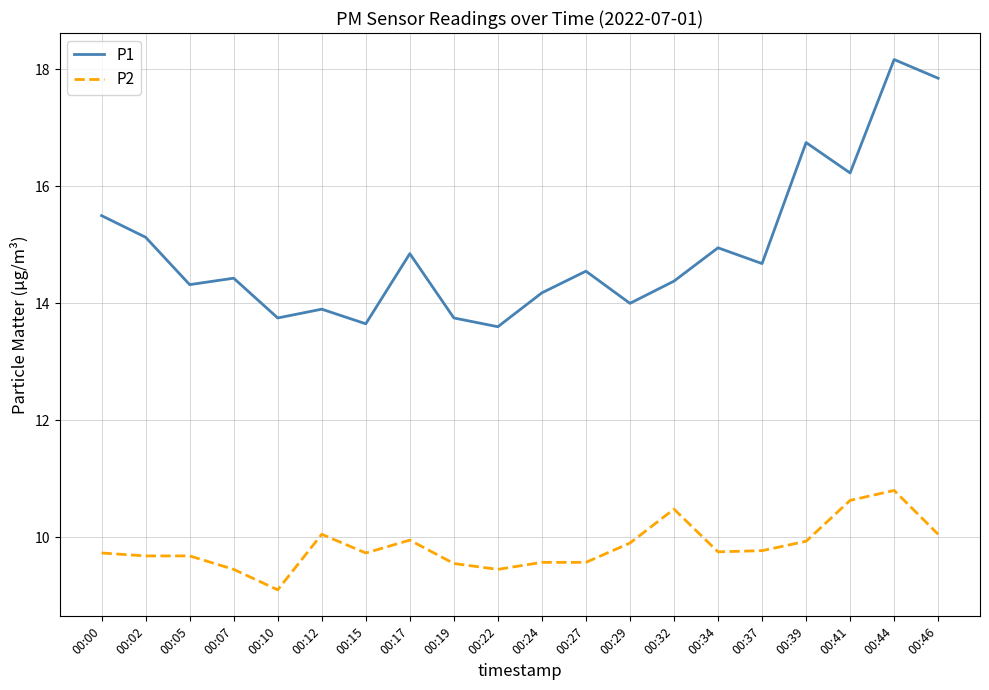

In P1, how many points are higher than both neighbors (excluding endpoints)?

7